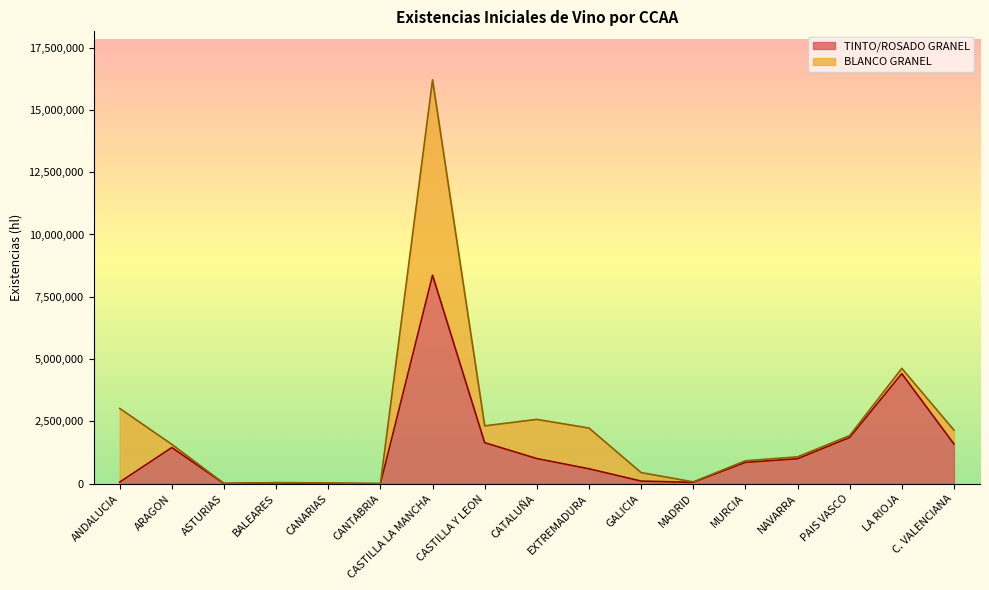

Rank the categories by value from lowest to highest.

CANTABRIA, ASTURIAS, CANARIAS, BALEARES, MADRID, ANDALUCIA, GALICIA, EXTREMADURA, MURCIA, NAVARRA, CATALUÑA, ARAGON, C. VALENCIANA, CASTILLA Y LEON, PAIS VASCO, LA RIOJA, CASTILLA LA MANCHA